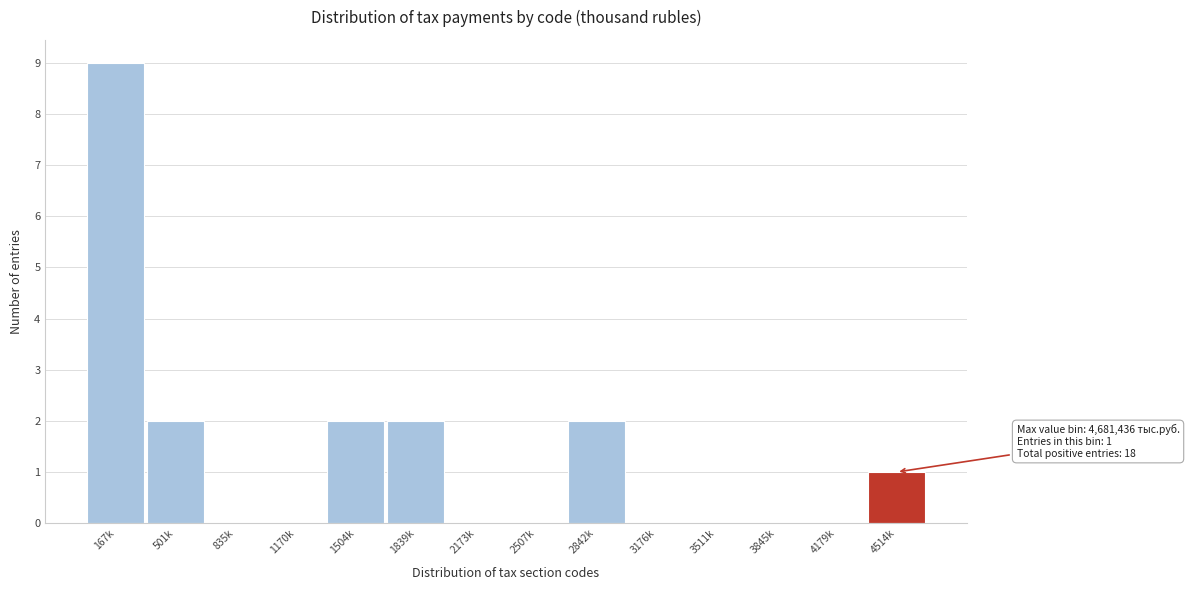

Reading left to right, list all the values displayed in this chart.

167k=9	501k=2	835k=0	1170k=0	1504k=2	1839k=2	2173k=0	2507k=0	2842k=2	3176k=0	3511k=0	3845k=0	4179k=0	4514k=1